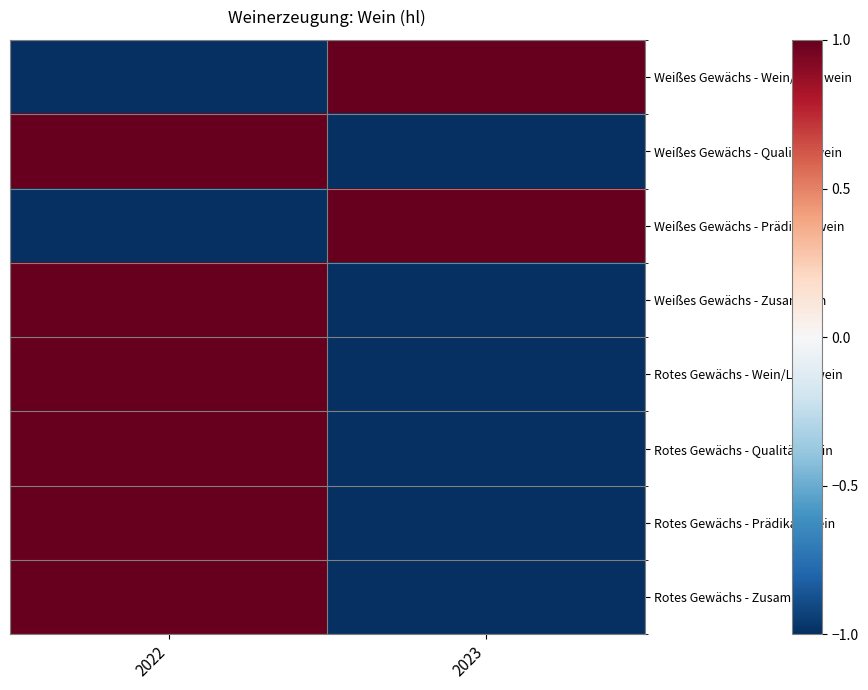

Between 2022 and 2023, which is larger?

2023